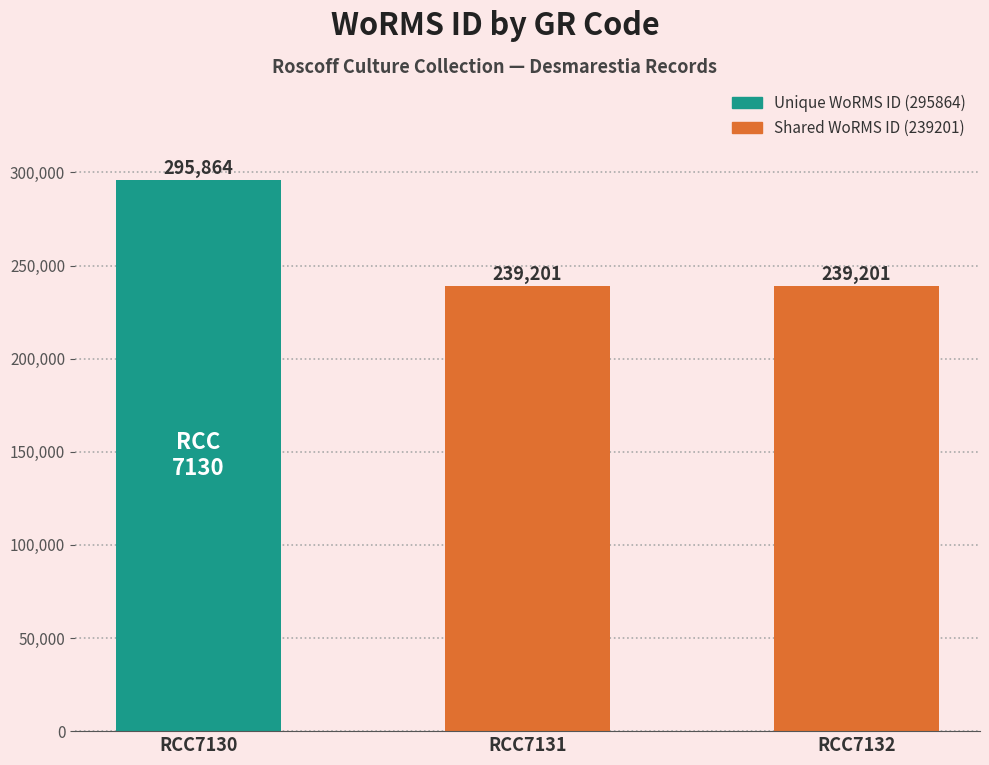

What value does the data have at RCC7130, to the nearest 50?

295850